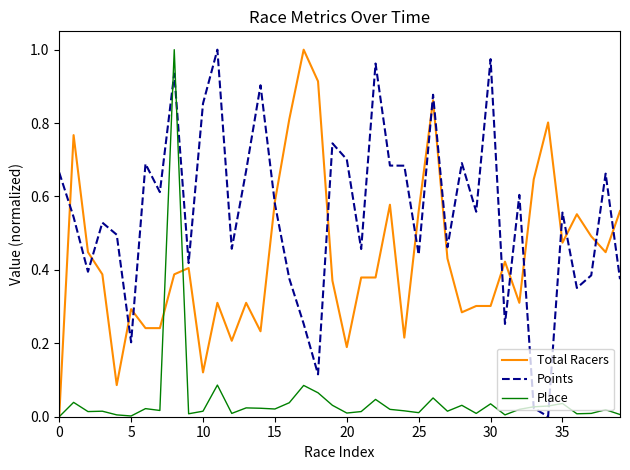

Rank the series by their average value, from highest to lowest.

Points, Total Racers, Place